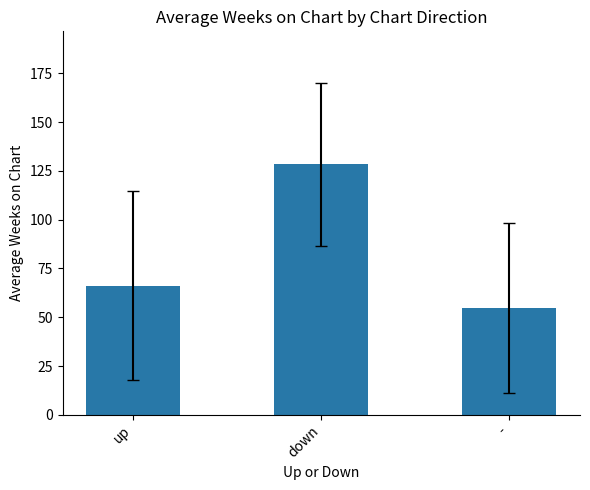

What position from the right is -?

1